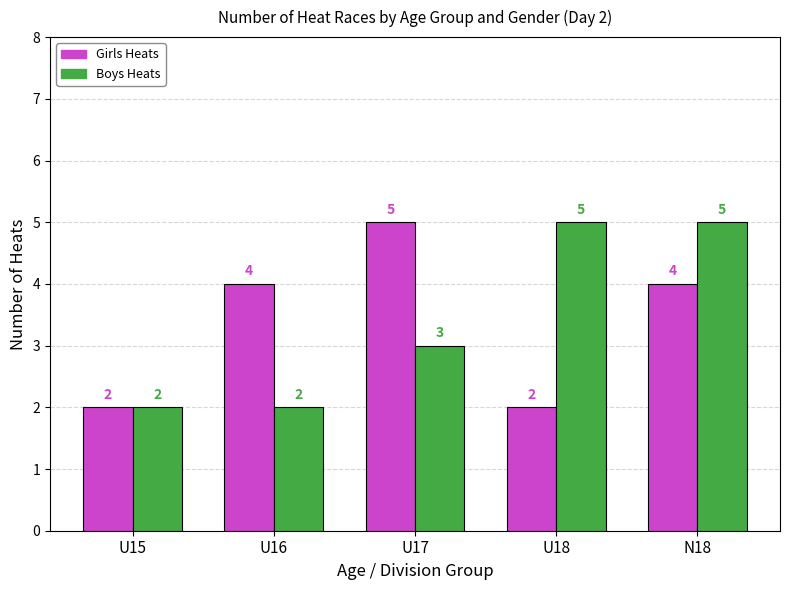

What is the sum of the Boys Heats values at U15 and U18?

7